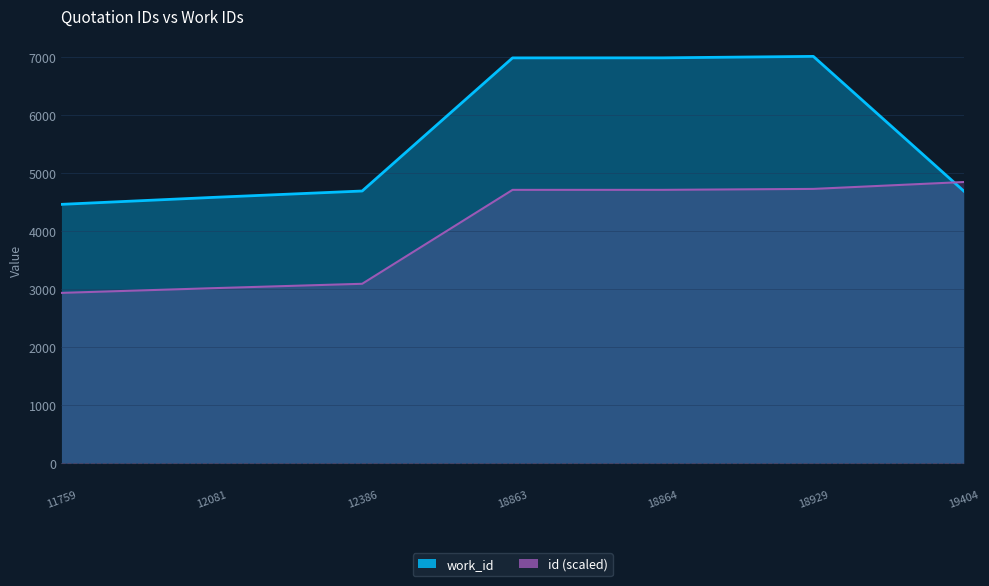

Where do work_id and id first cross each other?

18929 and 19404